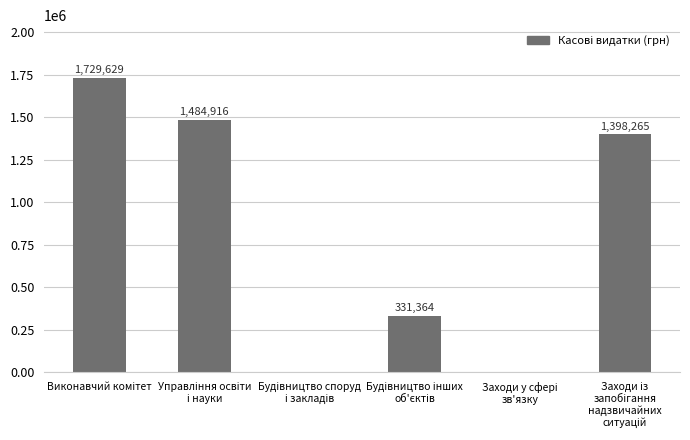

What is the greatest value displayed?

1729629.0